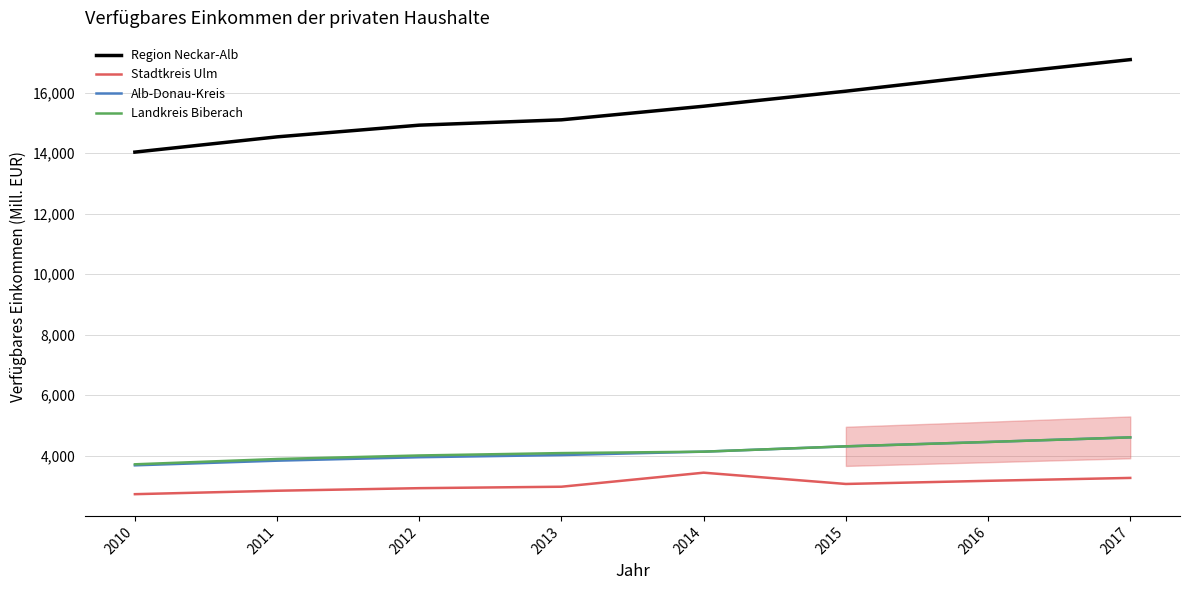

What is the difference between the maximum and minimum values in the Stadtkreis Ulm series?

709.9